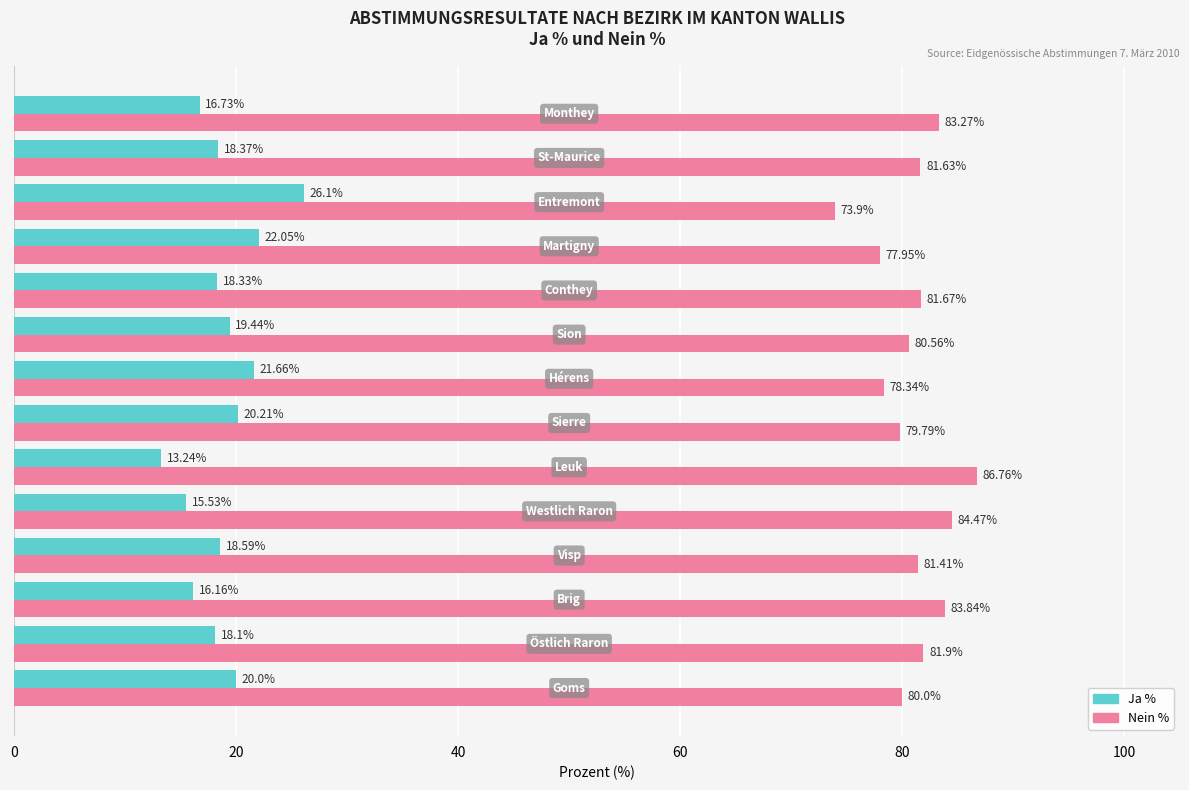

Which series has the largest total across all categories?

Nein %